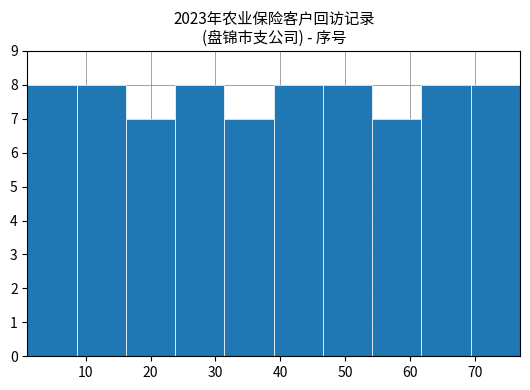

How tall is the bar that spans 61.8 to 69.4 on the x-axis? Neither the bar edges nor the heights are printed on the chart, so give them approximately, as read against the axes.

8